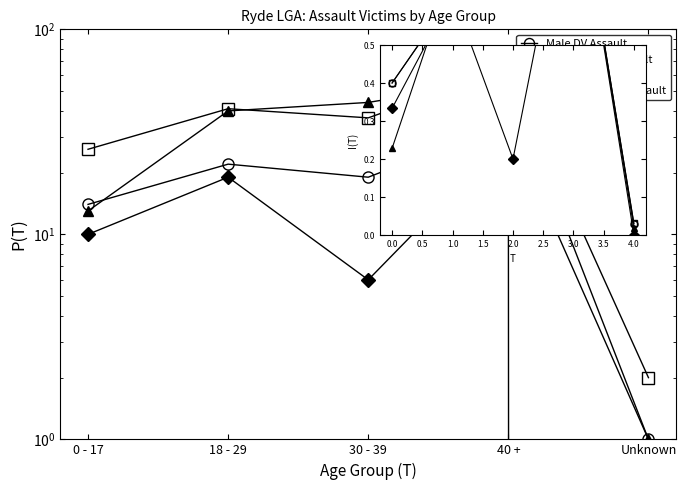

Which series has the largest total across all categories?

Female DV Assault